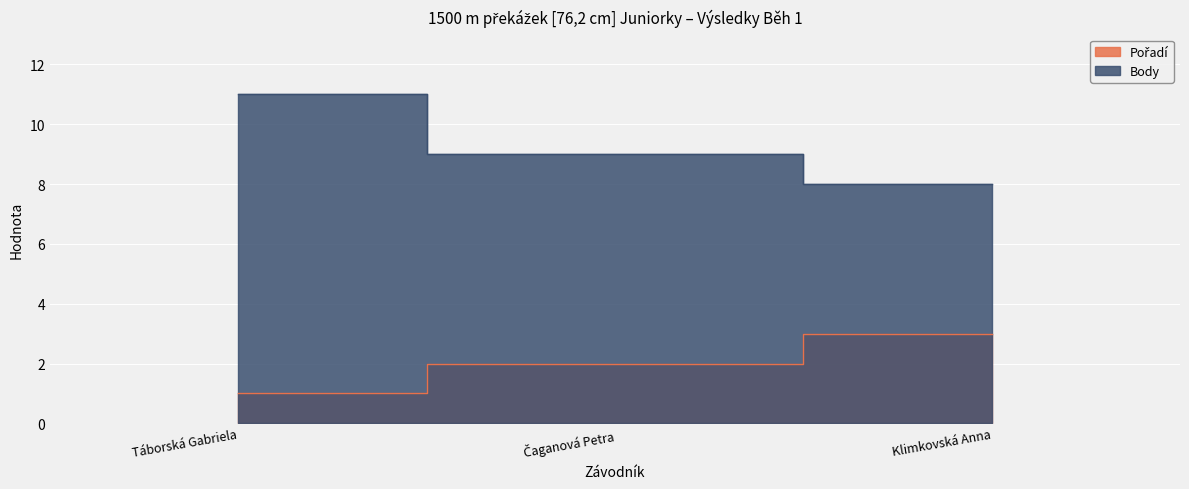

What position from the left is Klimkovská Anna?

3